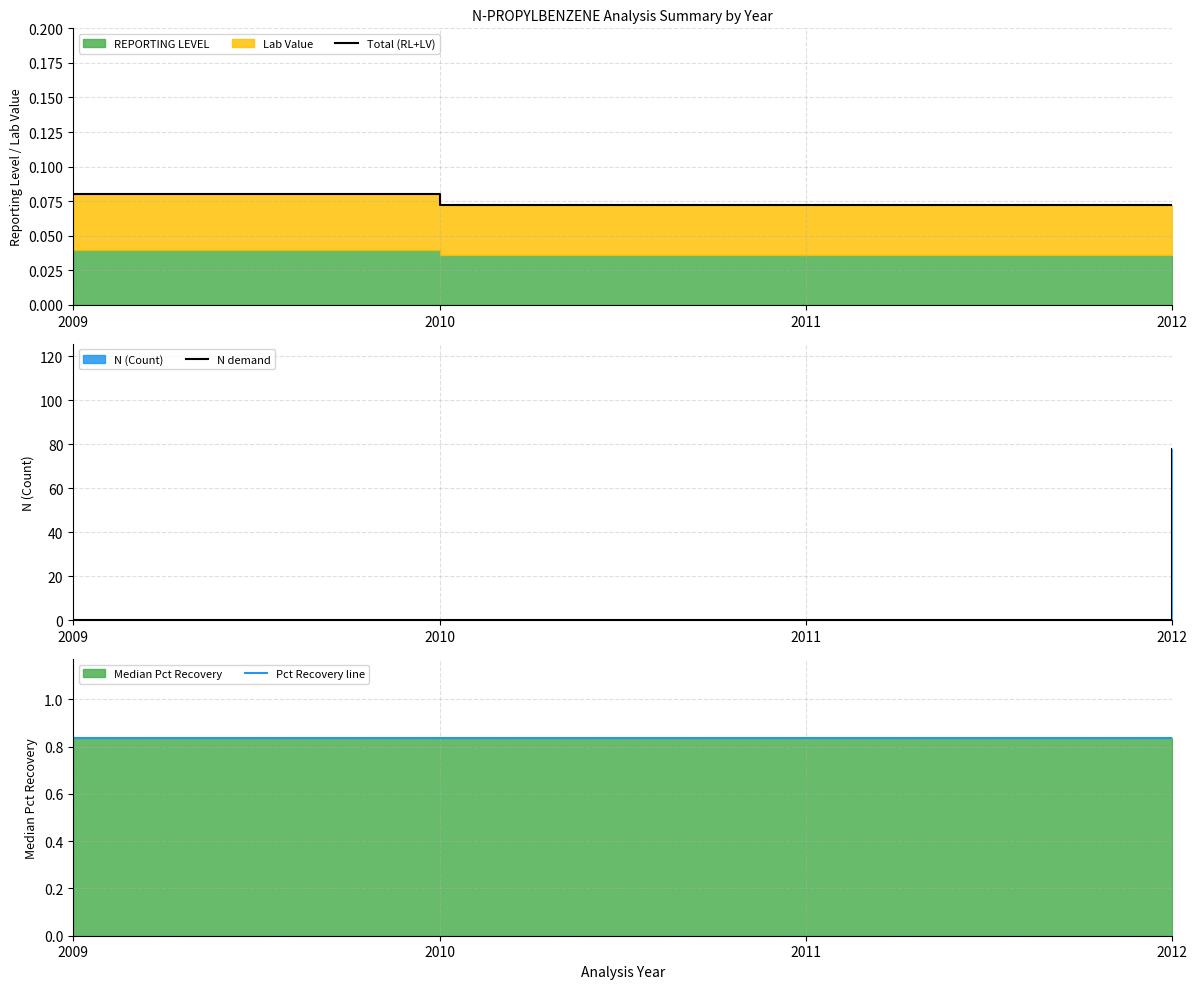

True or false: Total (RL+LV) and Pct Recovery line cross at least once.

False